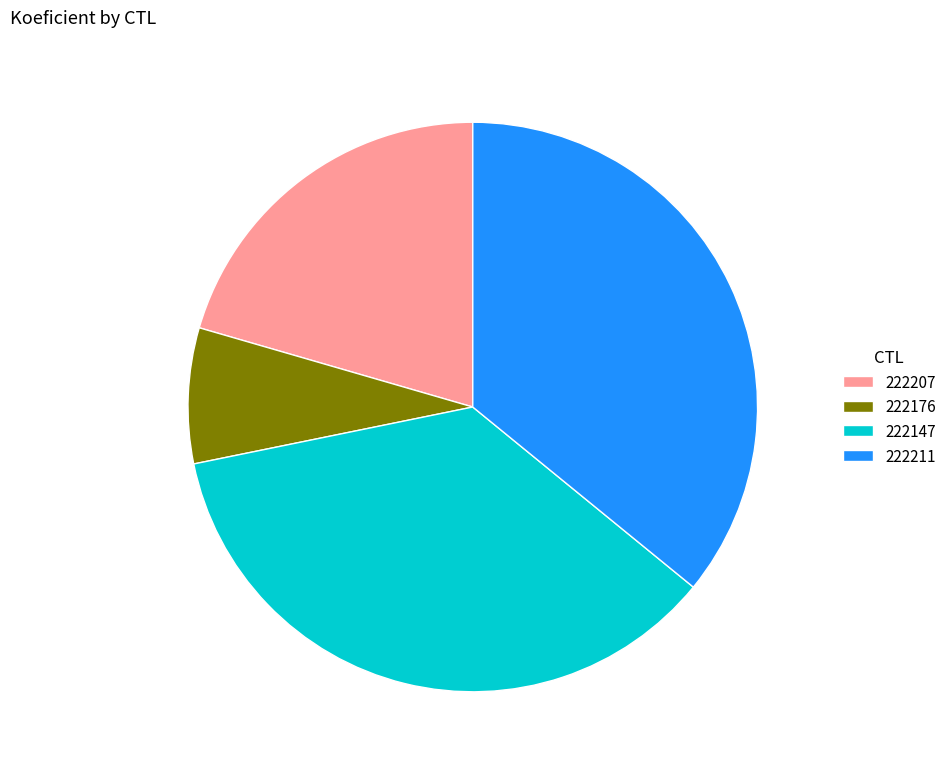

What is the smallest slice in the pie chart?

222176